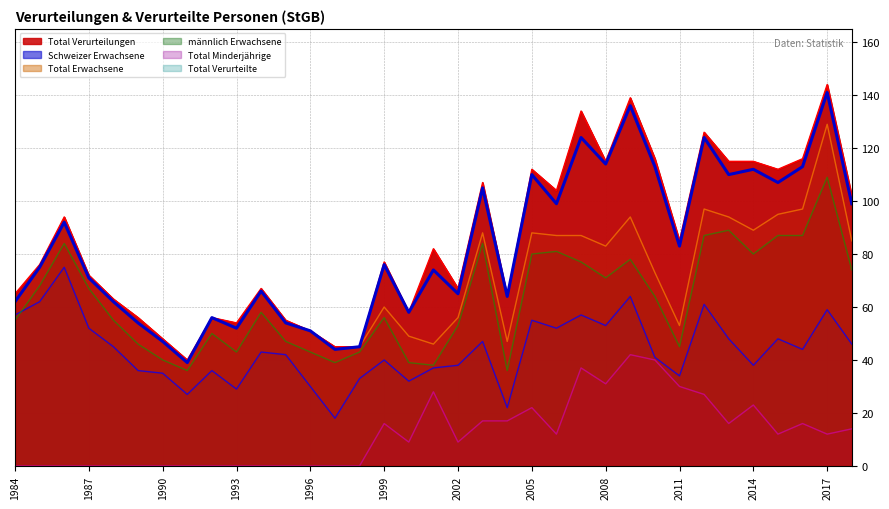

Is it true that Total Minderjährige equals 40 at 2010?

True